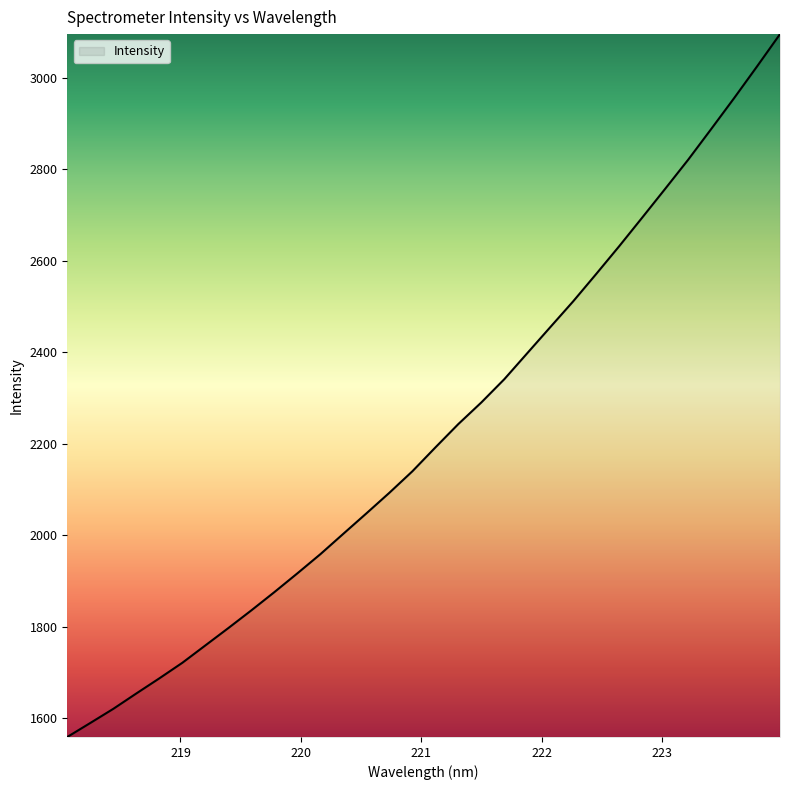

What is the minimum value shown in the chart?

1558.8